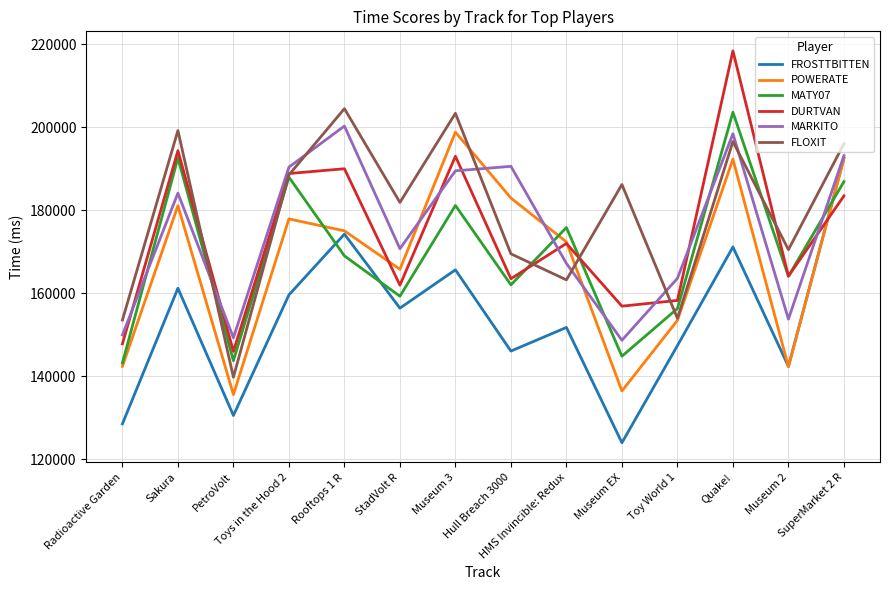

How many times do DURTVAN and MARKITO cross each other?

8